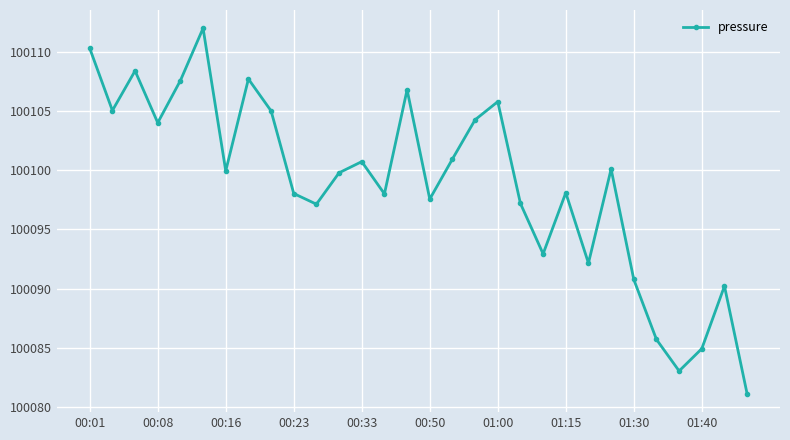

What is the difference between the maximum and minimum values?

30.8